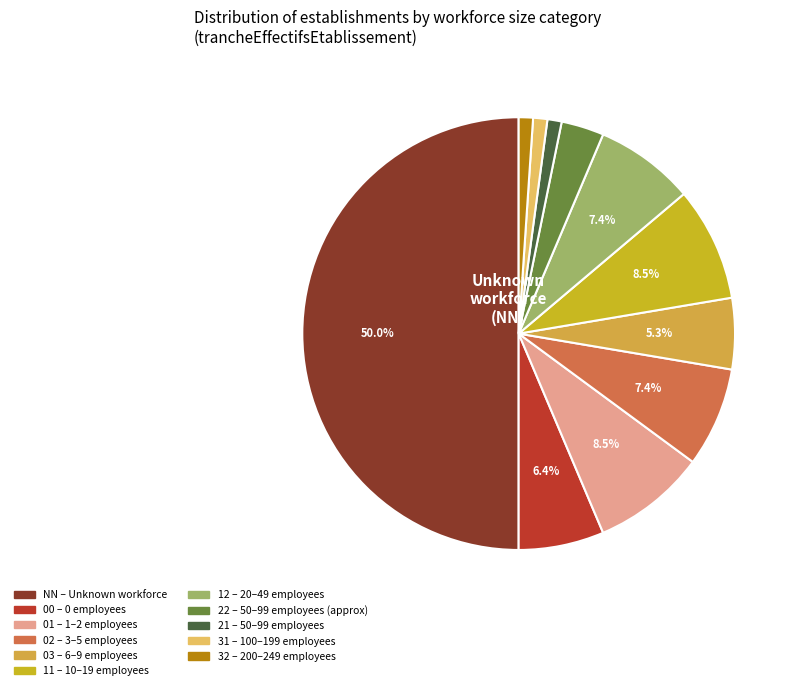

Does 22 represent more than half of the total?

No